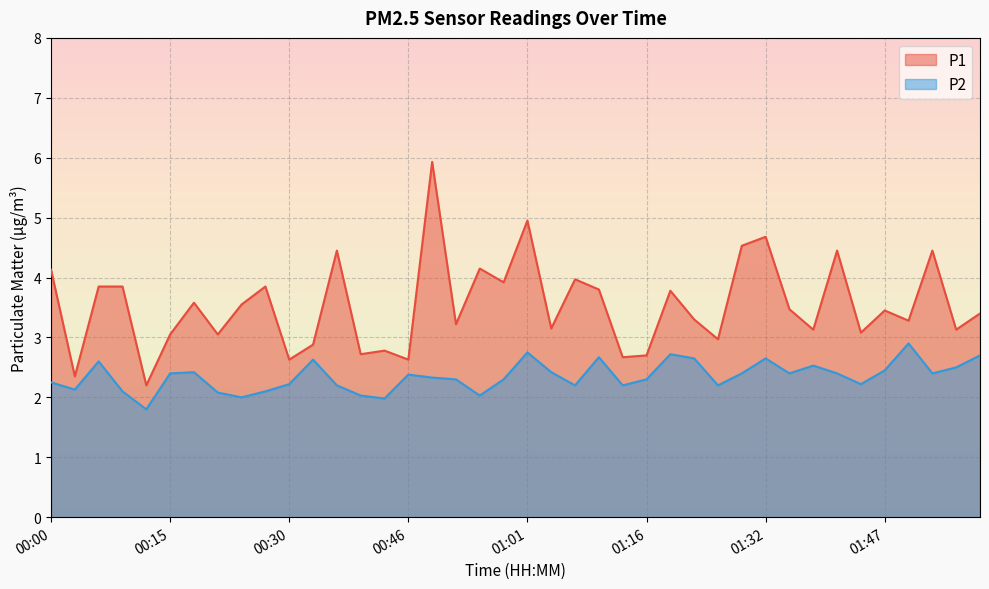

What position from the left is 00:12?

5